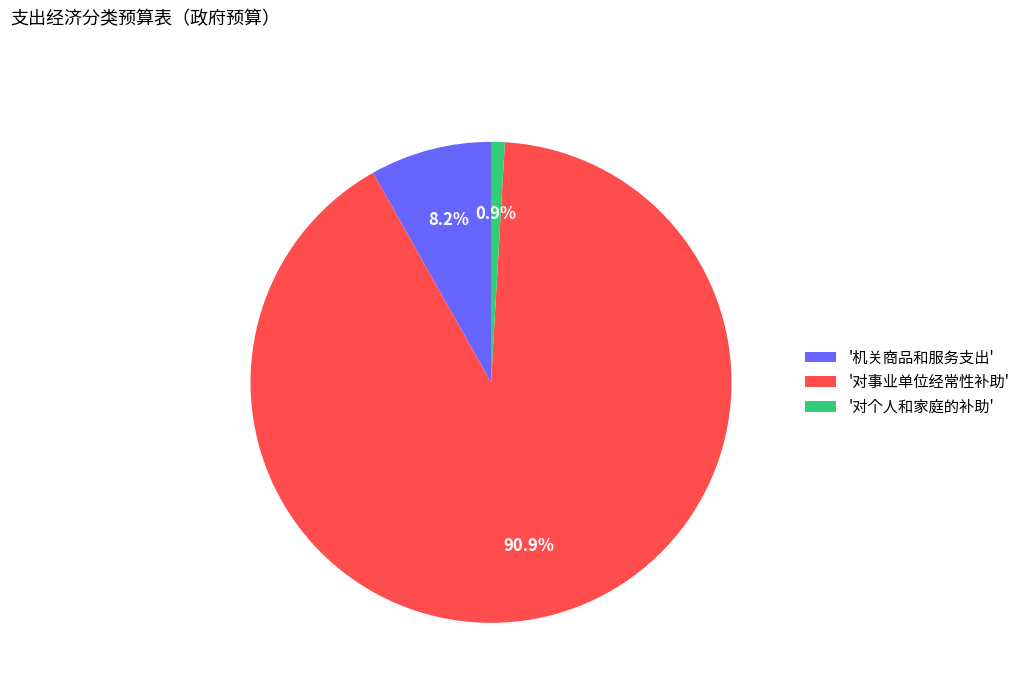

Which has a higher value, '机关商品和服务支出' or '对个人和家庭的补助'?

'机关商品和服务支出'